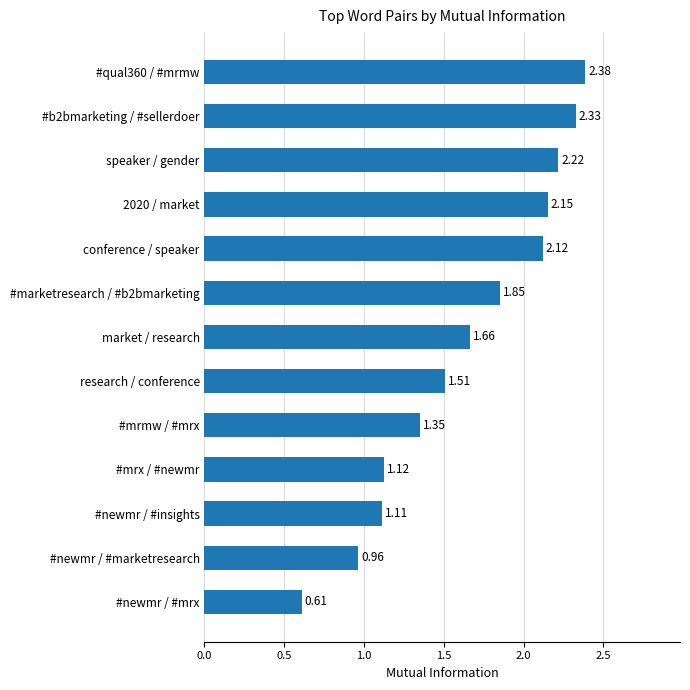

How many data points does each series have?

13